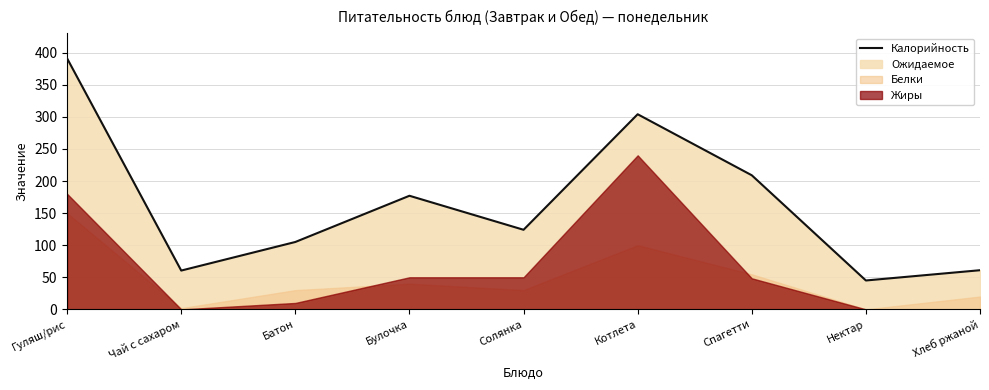

Approximately how many times larger is the value at Гуляш/рис compared to Чай с сахаром?

6.5